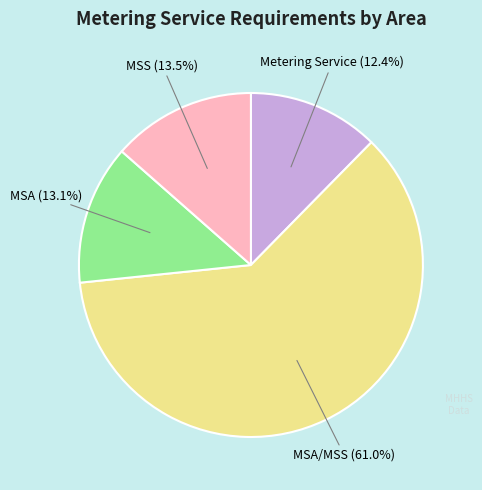

Does any single category account for the majority?

Yes